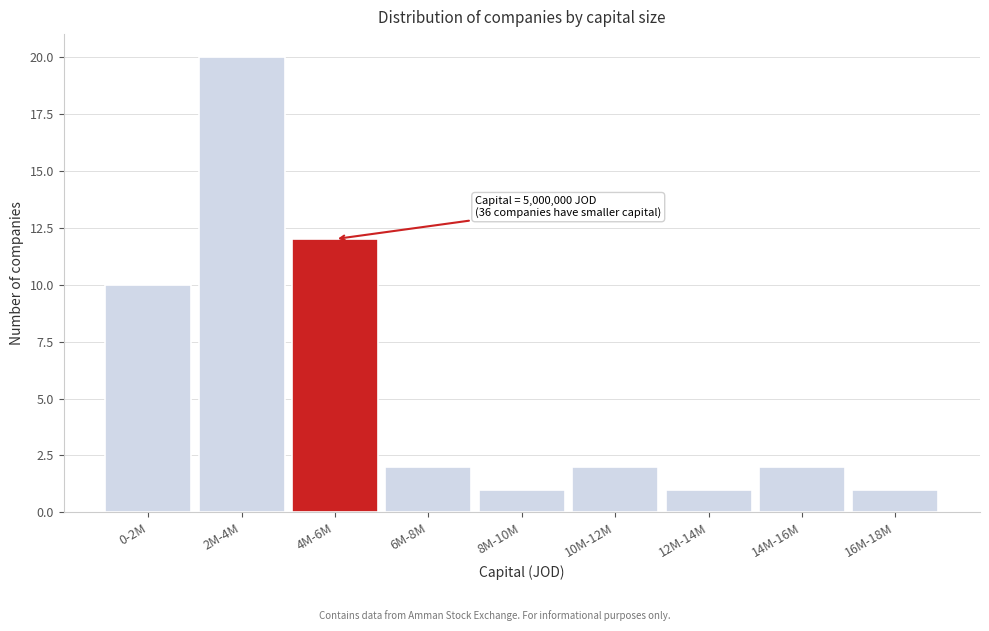

Reading right to left, transcribe all the data shown in this chart.

1	2	1	2	1	2	12	20	10